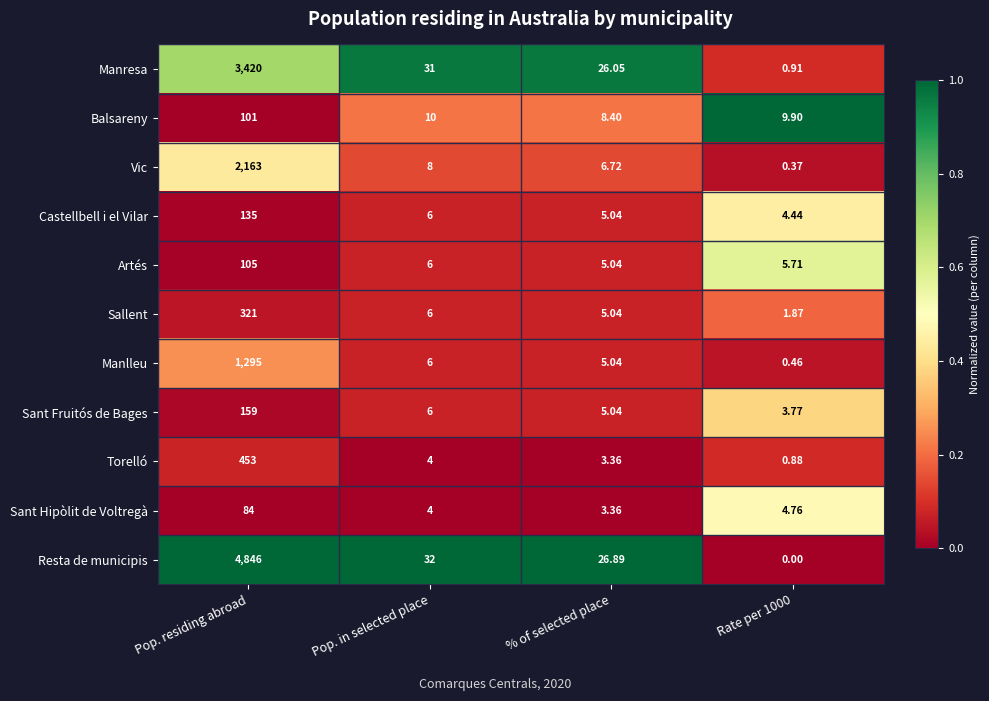

Which series changed the most between Pop. residing abroad and Rate per 1000?

Resta de municipis